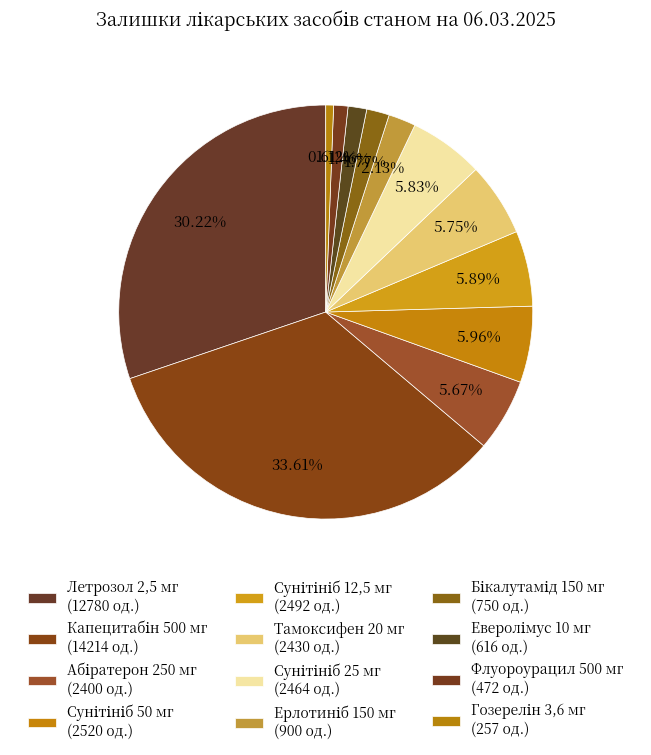

How many segments does this pie chart have?

12